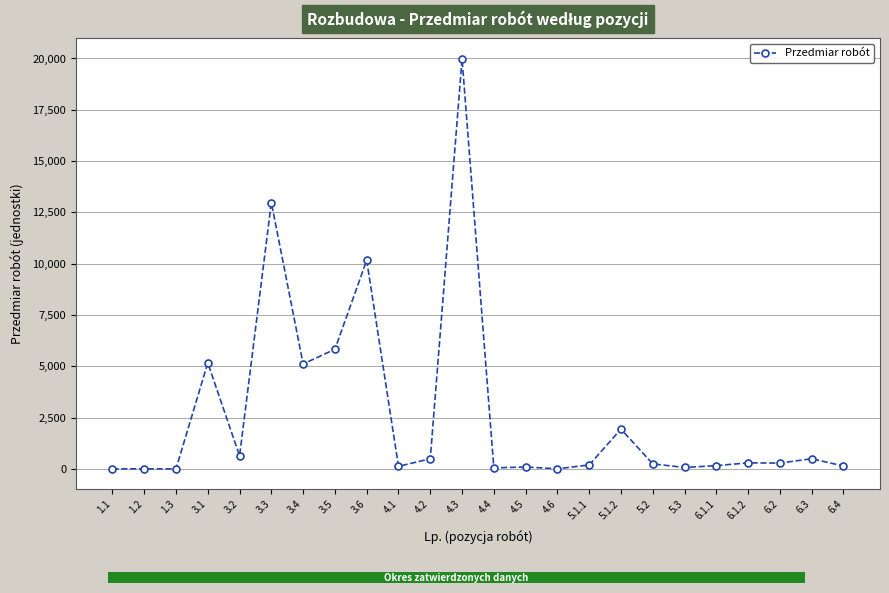

What is the value of the 18th bar from the left?

244.4